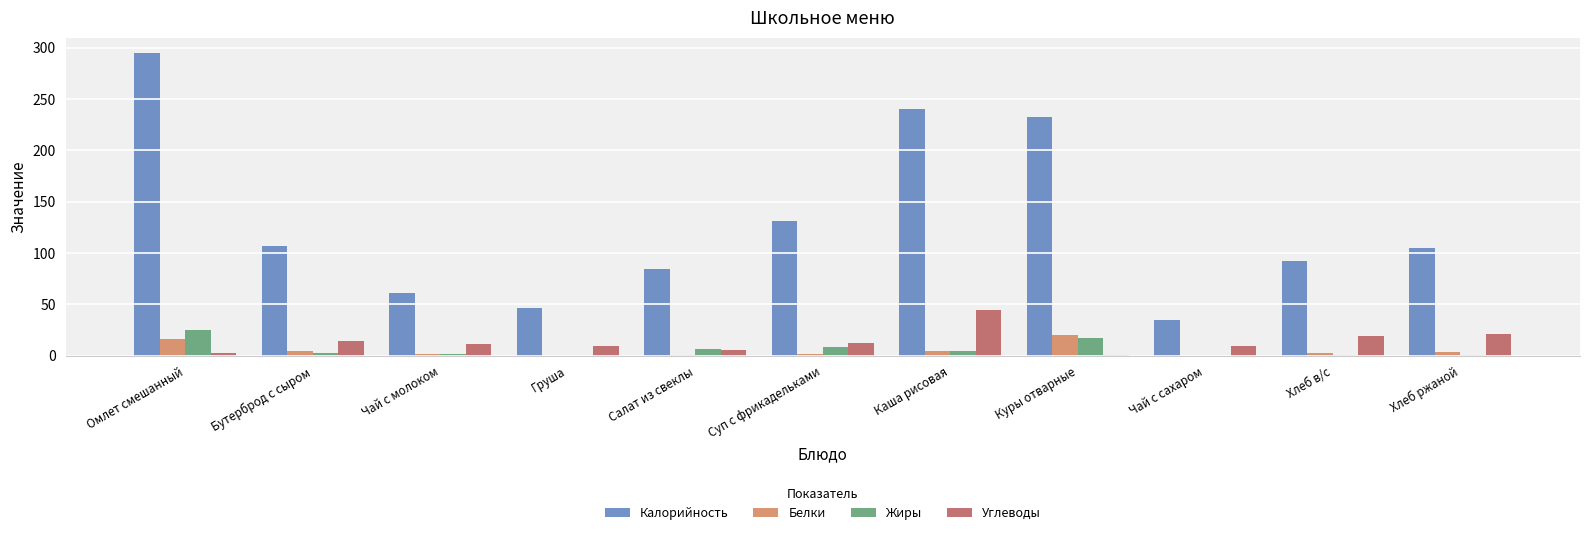

How many distinct data groups are displayed?

4